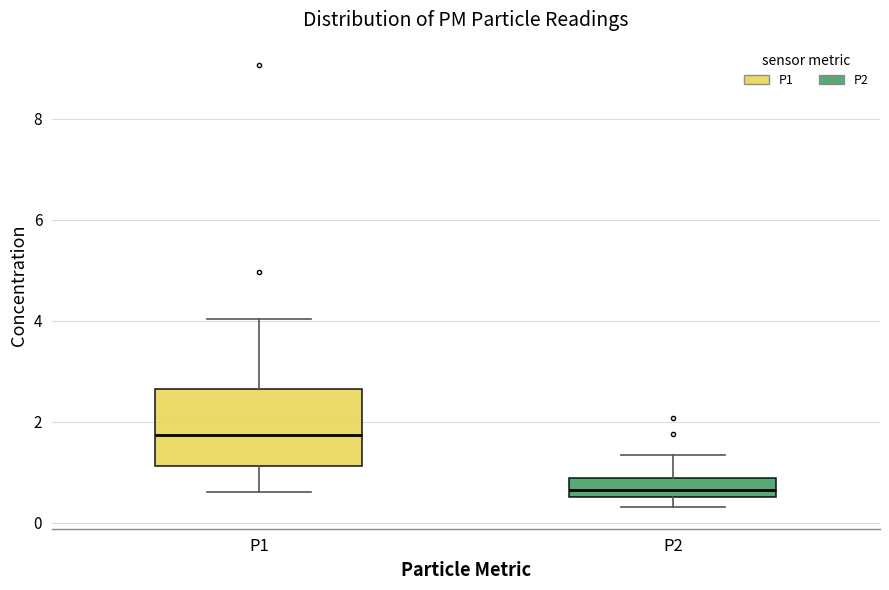

Reading left to right, transcribe this box plot: for each box, give where its median line is, the range the box spans, and where its two whiskers end, as read against the y-axis. The values are not printed on the chart, so give them approximately, as read against the axis.

P1: median 1.8, box 1.2 to 2.6, whiskers 0.6 to 4.0
P2: median 0.6 (just above the box's lower edge), box 0.6 to 0.8, whiskers 0.4 to 1.4